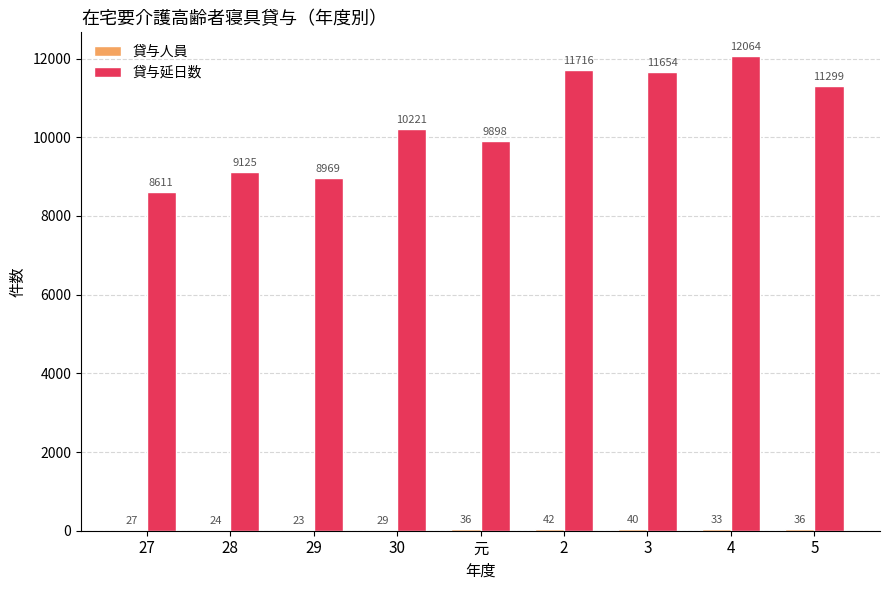

Which series changed the most between 2 and 3?

貸与延日数